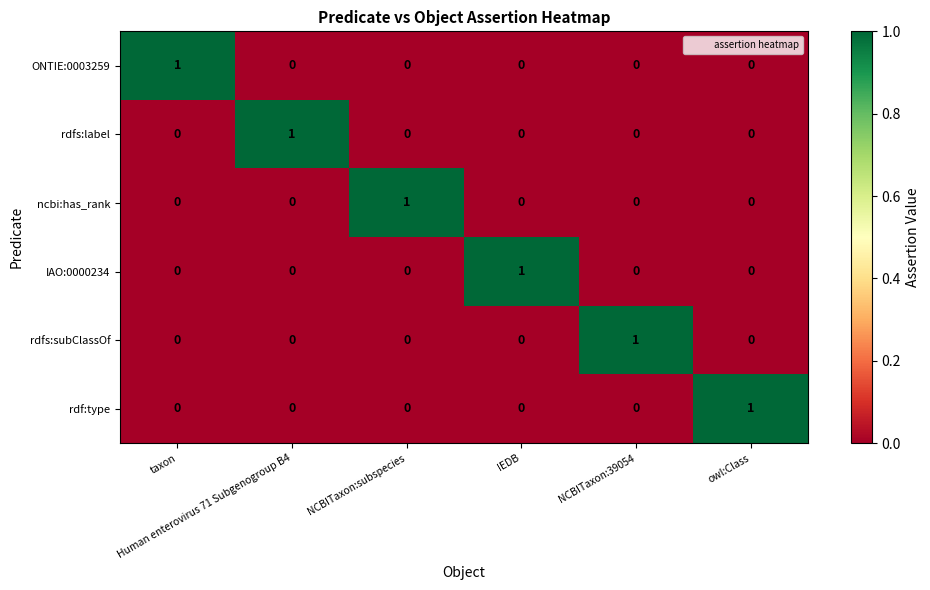

Count the number of categories in the chart.

6